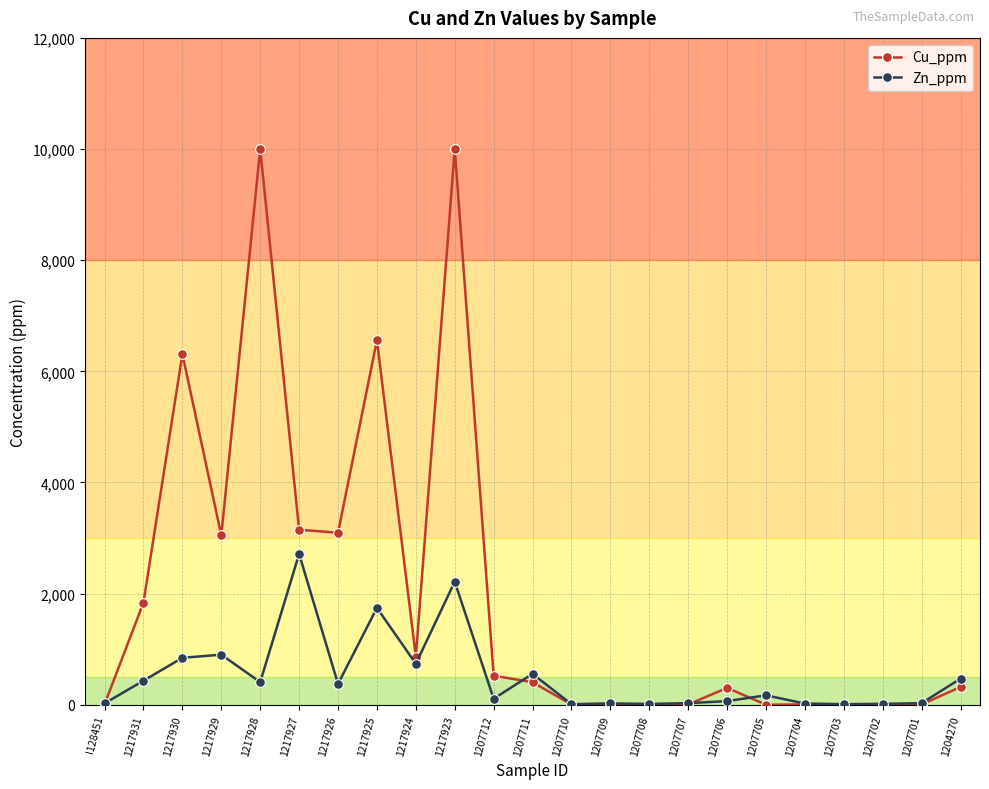

True or false: Cu_ppm has more than 1 points higher than both neighbors.

True